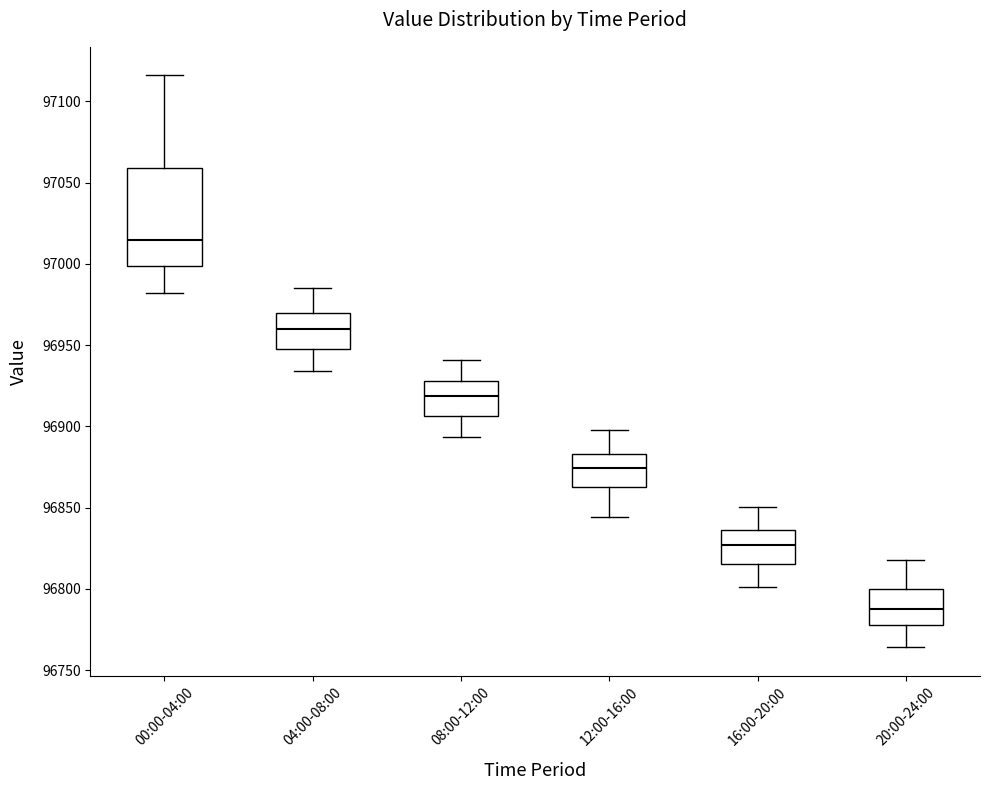

Where does the lower whisker of the box for 08:00-12:00 end on the y-axis? The values are not printed on the chart, so give them approximately, as read against the axis.

96895